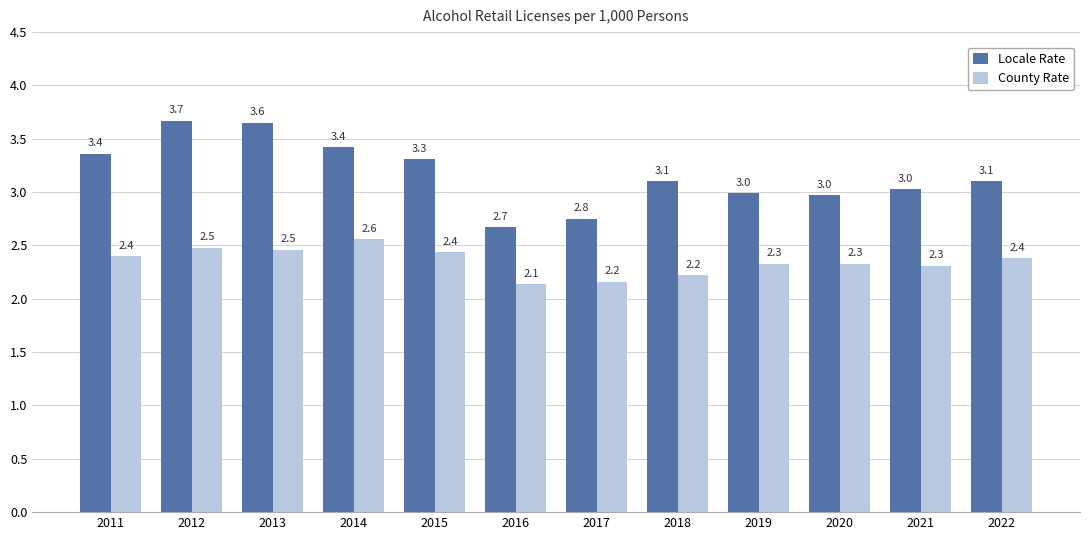

What is the difference between the second highest and minimum values in the Locale Rate series?

1.0